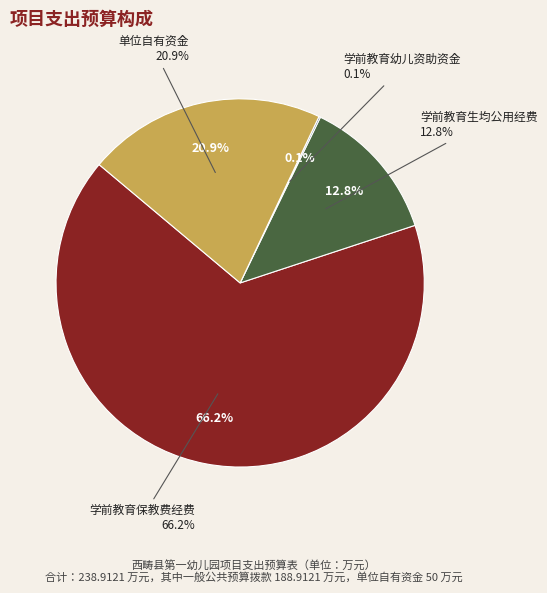

Which category accounts for the majority?

学前教育保教费经费